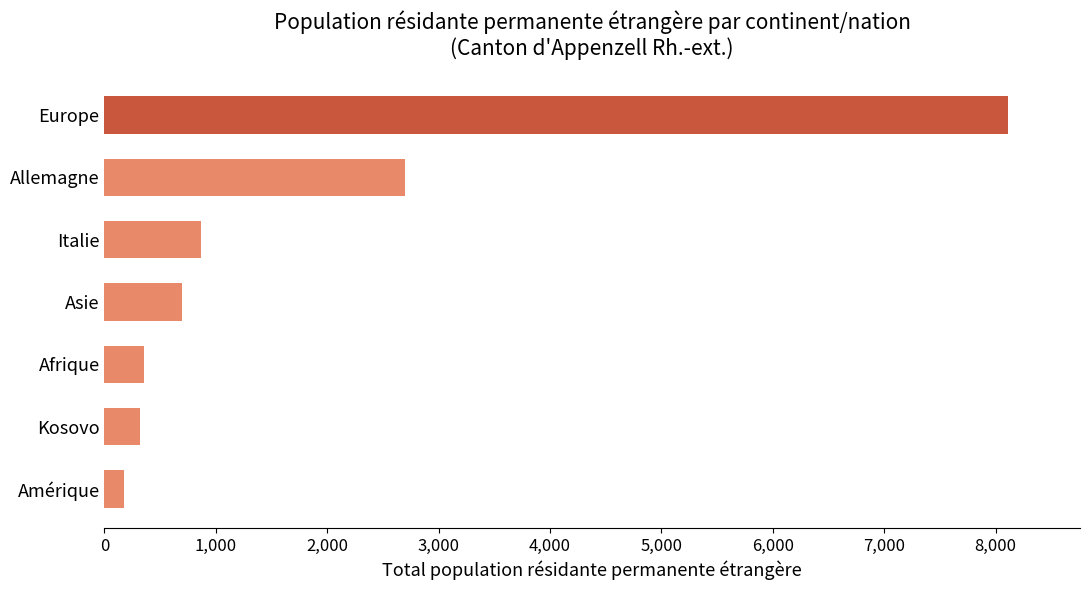

What is the minimum value shown in the chart?

174